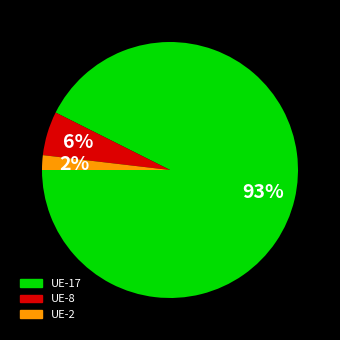

The UE-8 slice represents 14% of the pie. True or false?

False